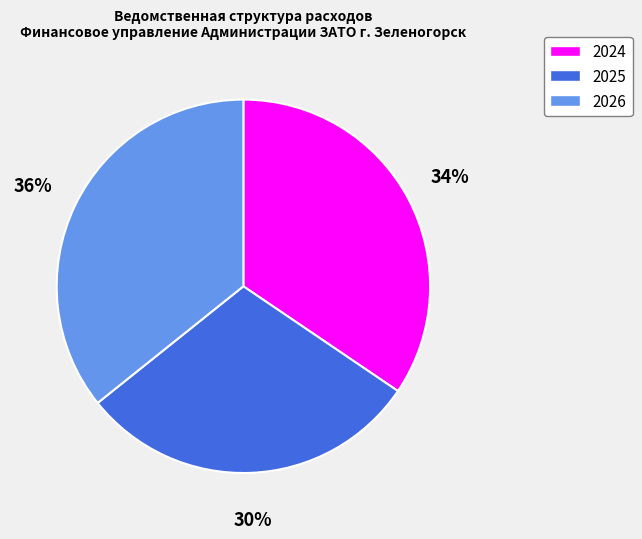

Do 2026 and 2024 together represent more than half of the pie?

Yes